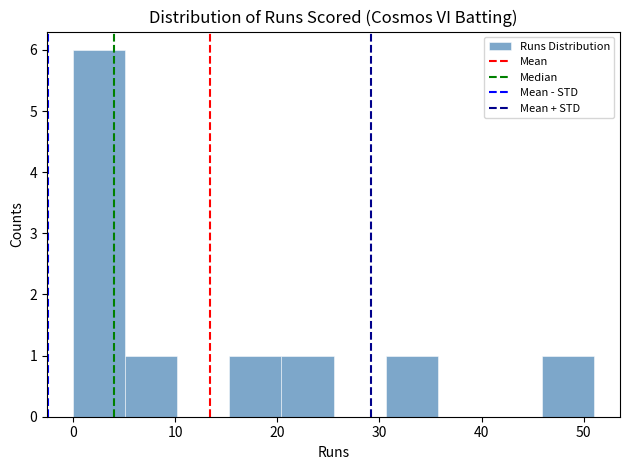

Over which range of the x-axis is the bar tallest?

0.0 to 5.1